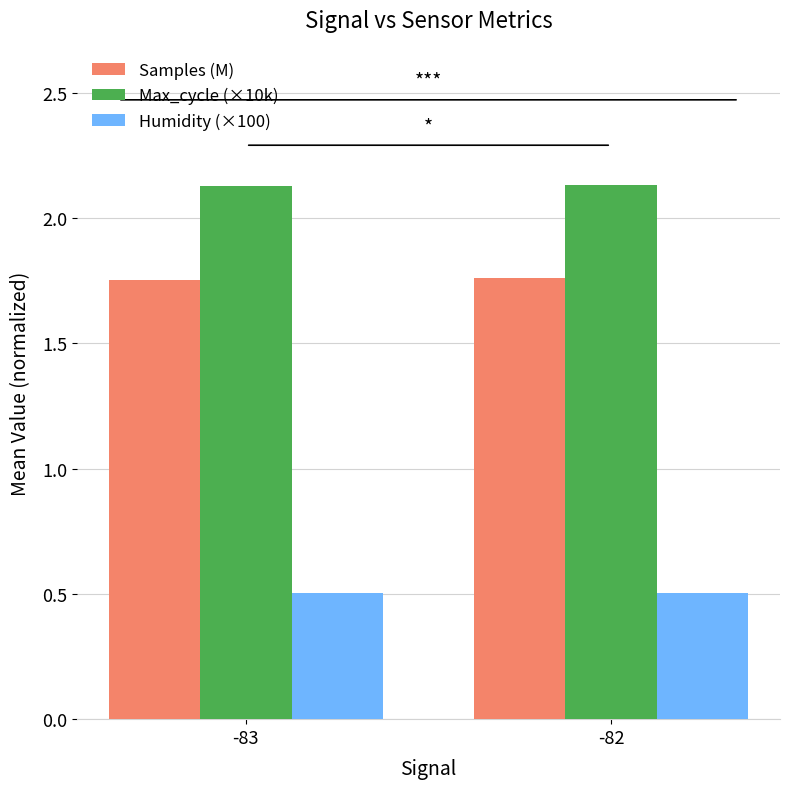

How many distinct data groups are displayed?

3